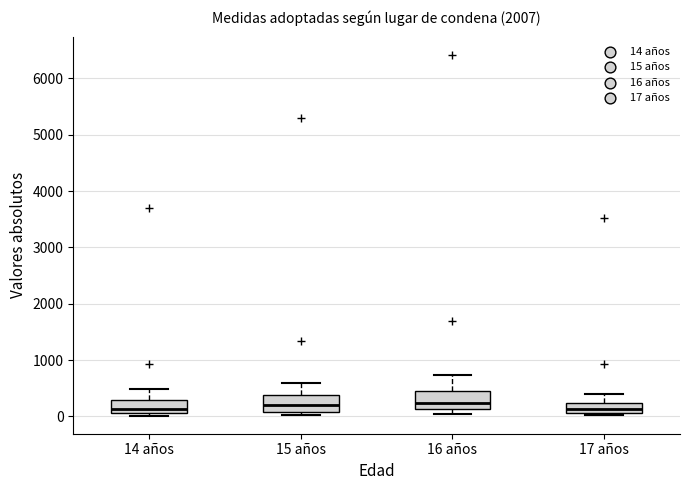

Reading left to right, transcribe this box plot: for each box, give where its median line is, the range the box spans, and where its two whiskers end, as read against the y-axis. The values are not printed on the chart, so give them approximately, as read against the axis.

14 años: median 100 (just above the box's lower edge), box 100 to 300, whiskers 0 to 500
15 años: median 200, box 100 to 400, whiskers 0 to 600
16 años: median 200, box 100 to 400, whiskers 0 to 700
17 años: median 100 (just above the box's lower edge), box 100 to 200, whiskers 0 to 400